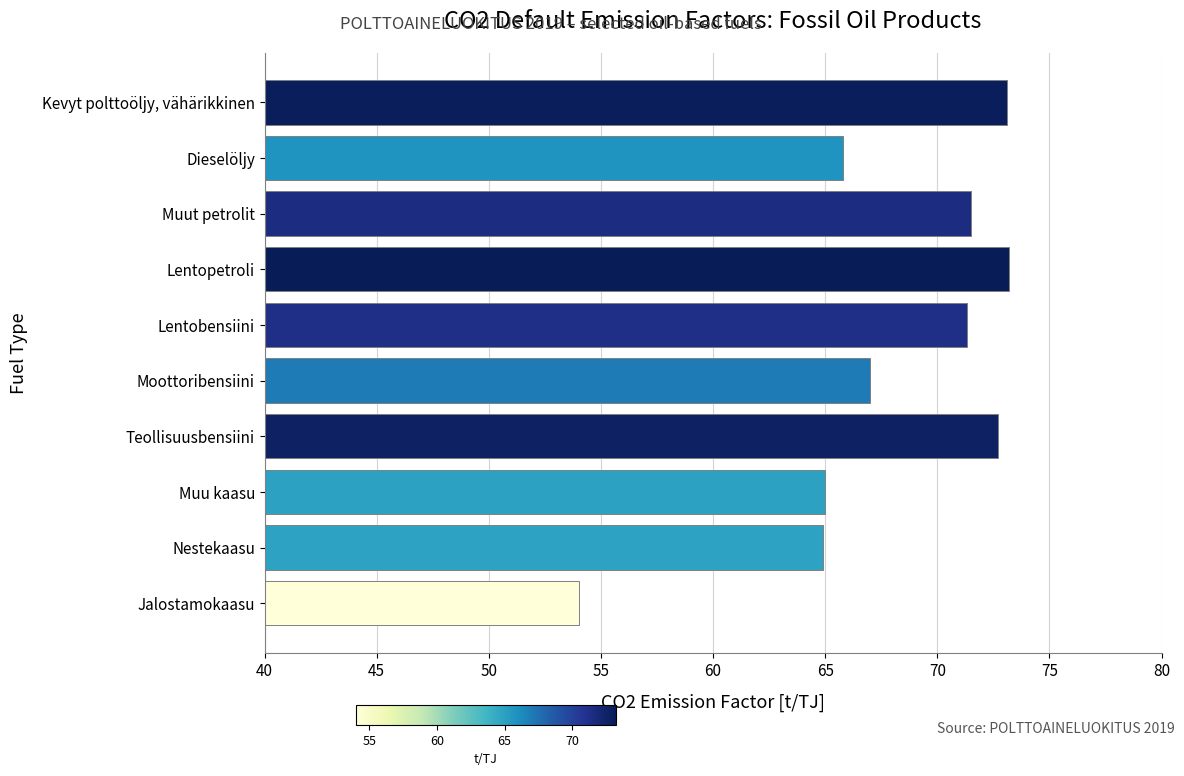

What is the ratio of the value at Nestekaasu to the value at Lentopetroli?

0.9